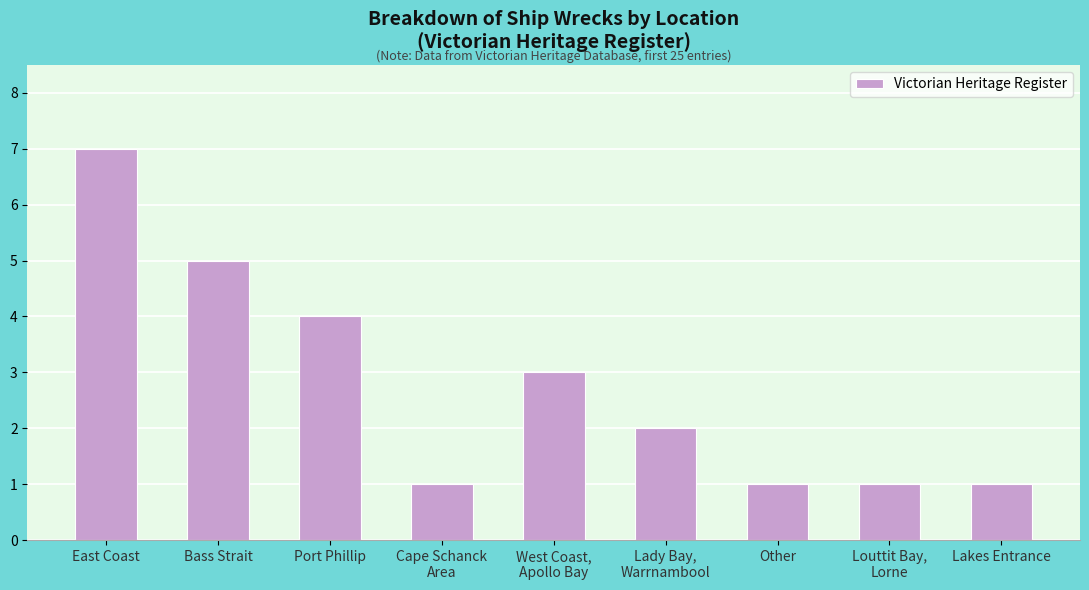

What position from the left is West Coast,
Apollo Bay?

5